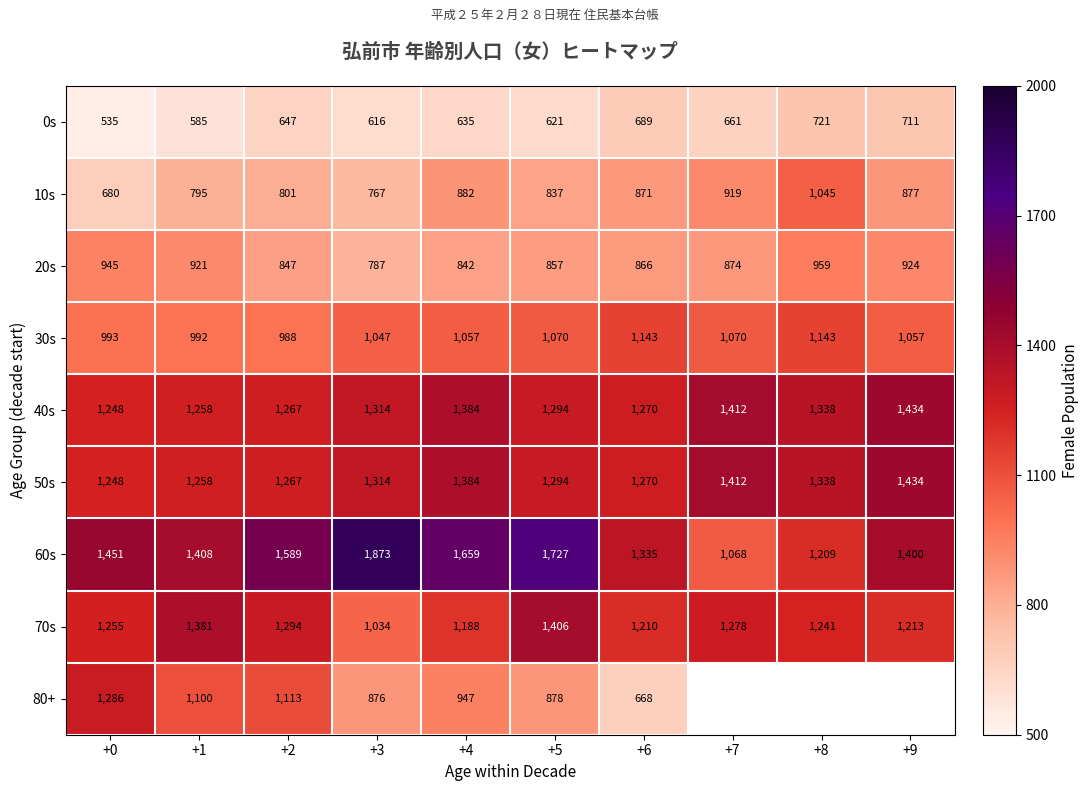

What is the sum of the 50s values at +6 and +4?

2654